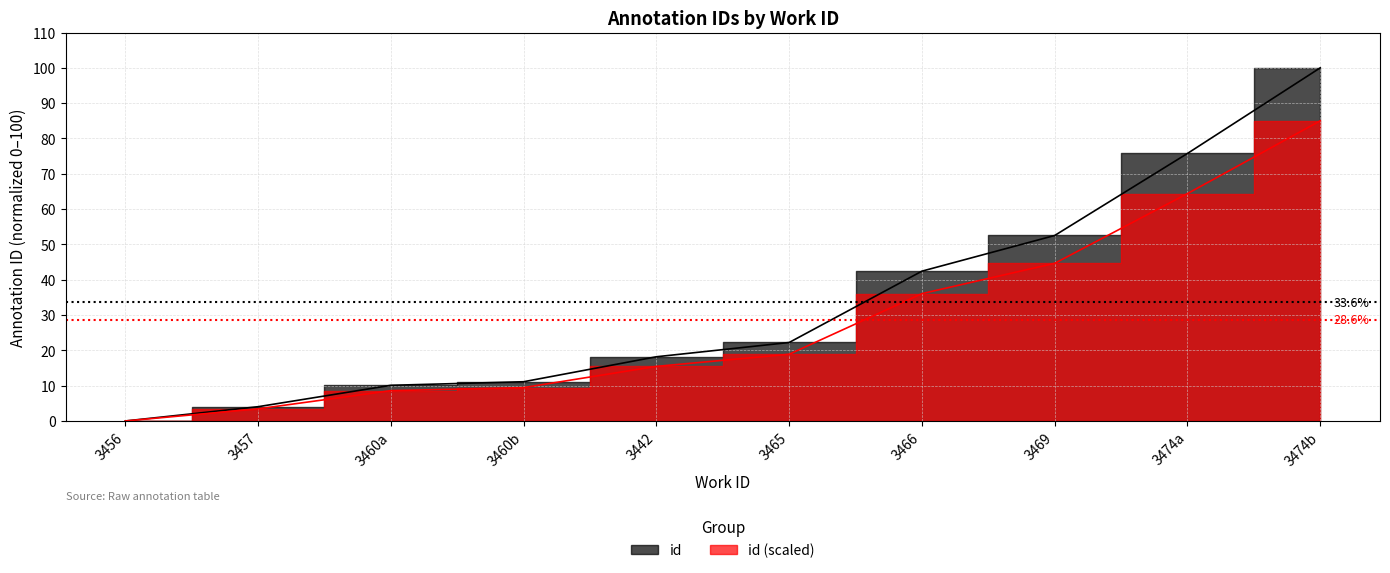

What is the greatest value displayed?

100.0